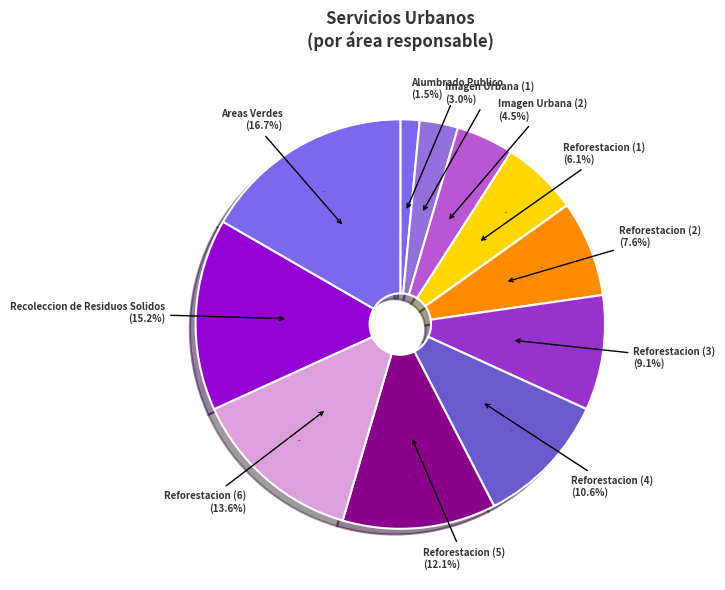

Is it true that Reforestacion (3) is 19% of the pie?

False